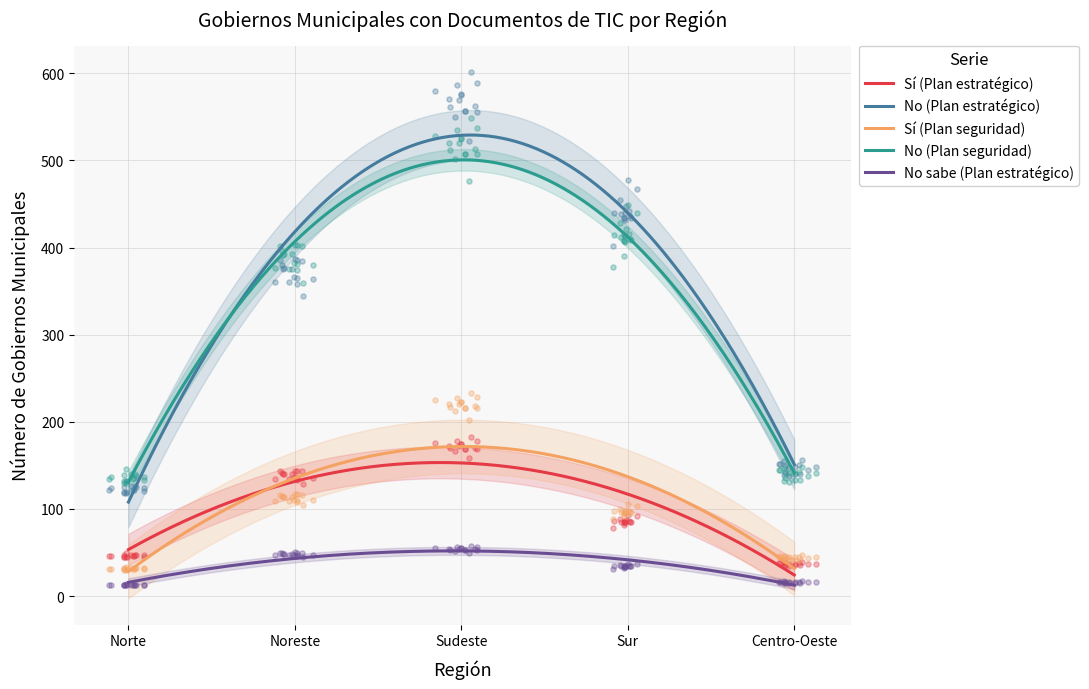

What is the total value across all series at Centro-Oeste?

384